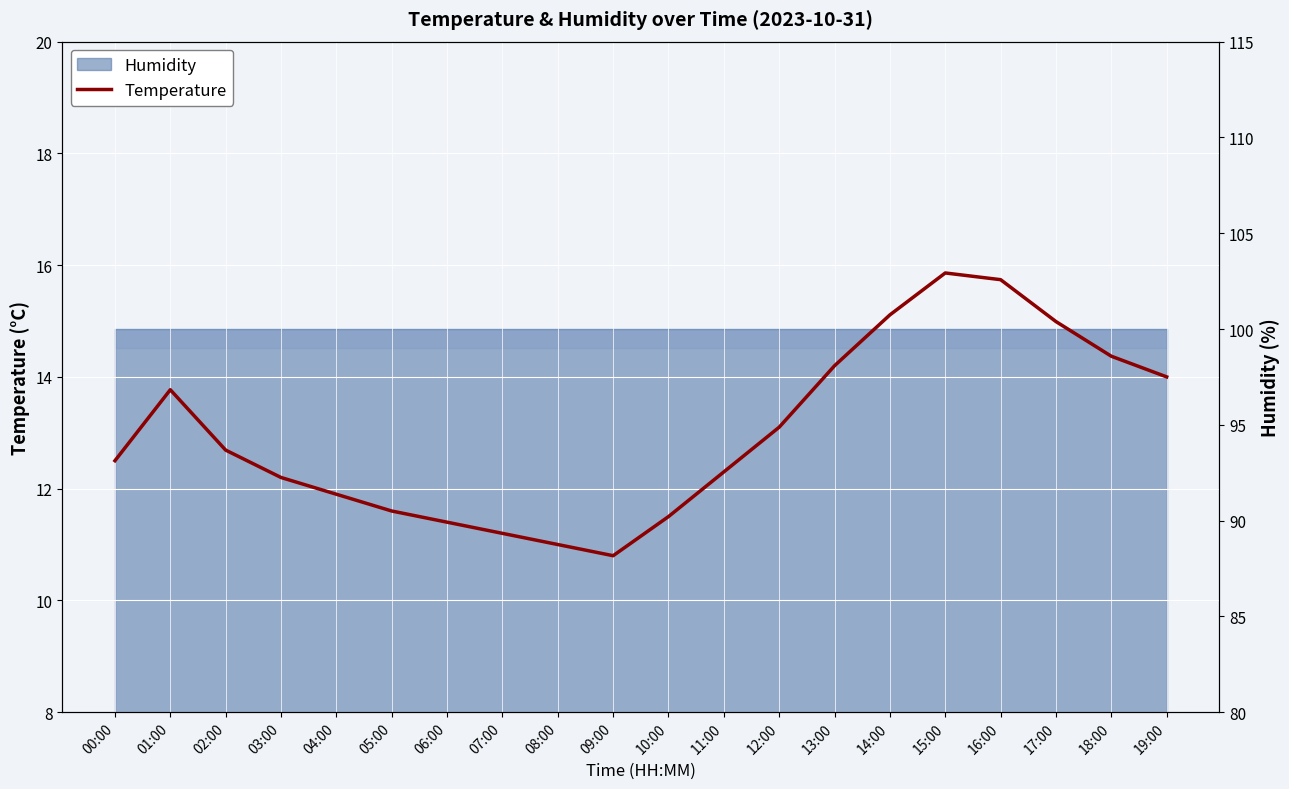

Is it true that the value at 04:00 is 11.9?

True